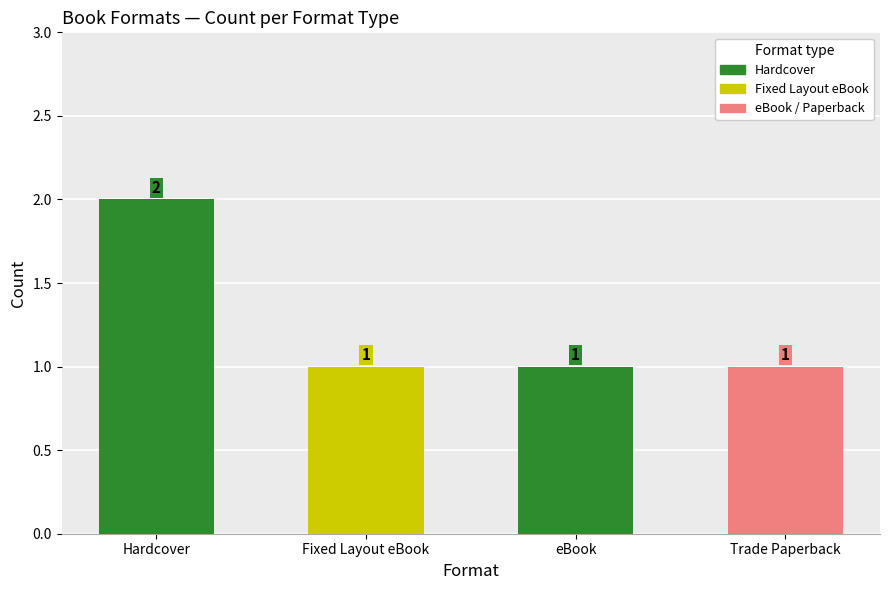

The value at eBook is 1. True or false?

True